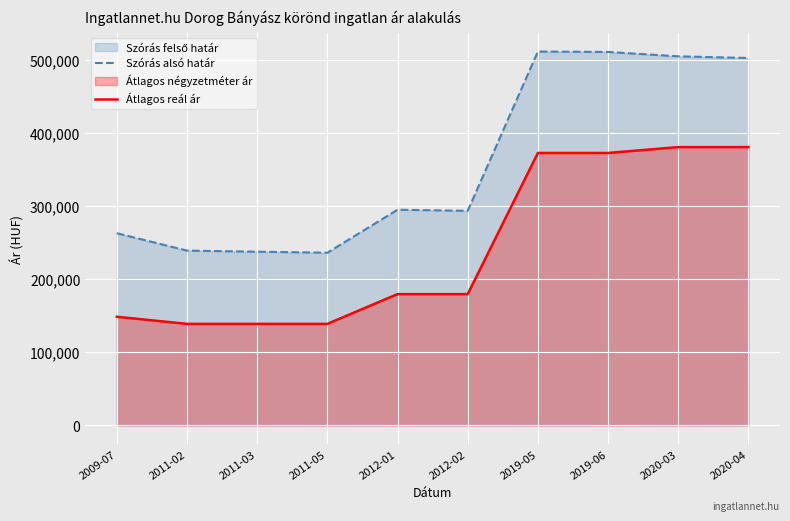

Reading right to left, transcribe all the data shown in this chart.

Szórás alsó határ: 502671	504976	510933	511510	293551	295060	236238	237635	239117	262937
Átlagos reál ár: 380769	380769	372727	372727	179591	179591	138888	138888	138888	148611